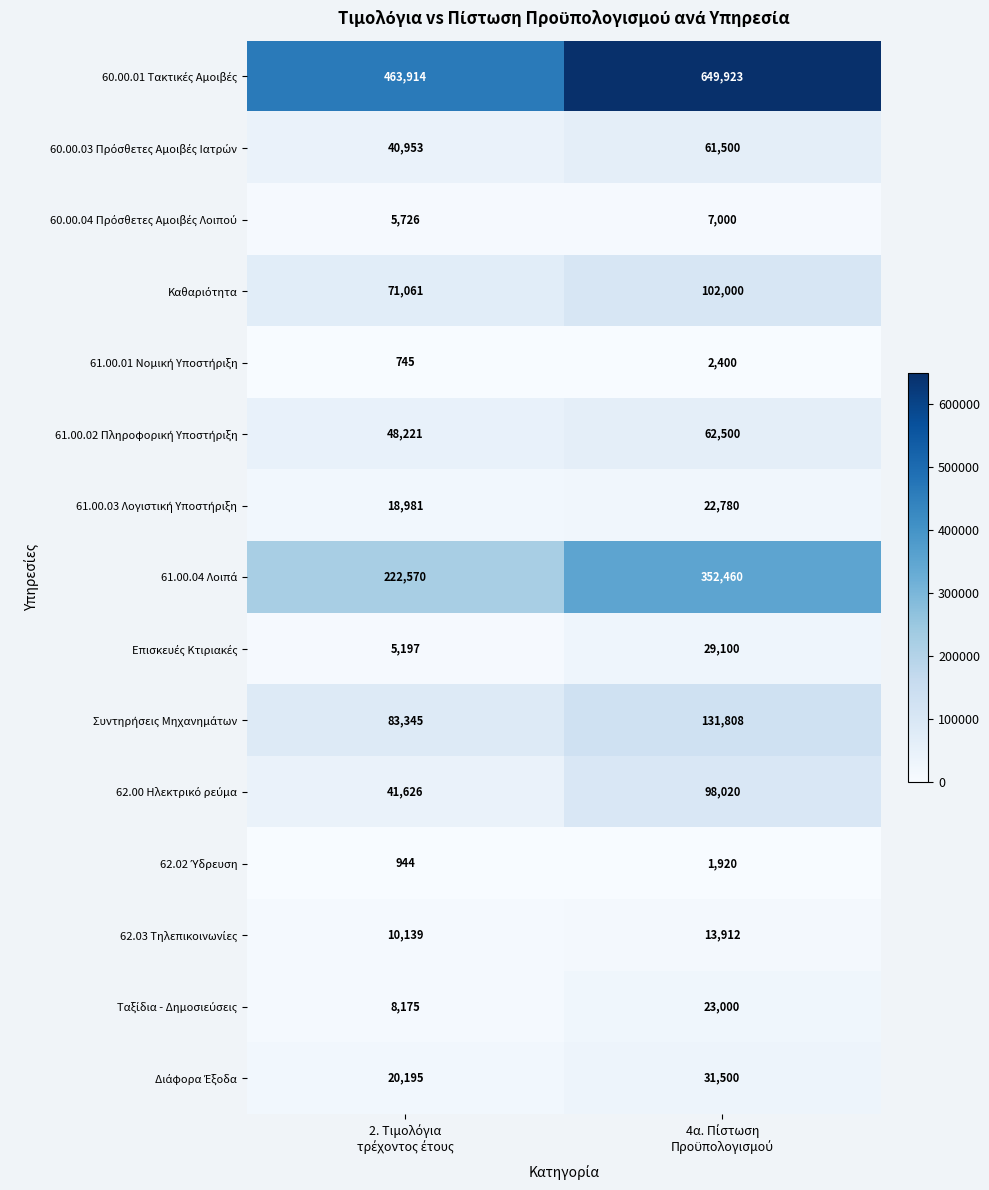

At how many categories does at least one series exceed 139868?

2